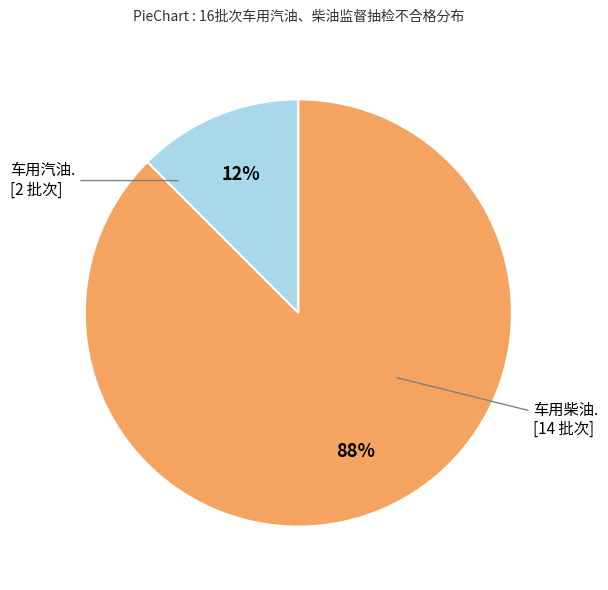

To the nearest percent, what is the average slice percentage?

50%